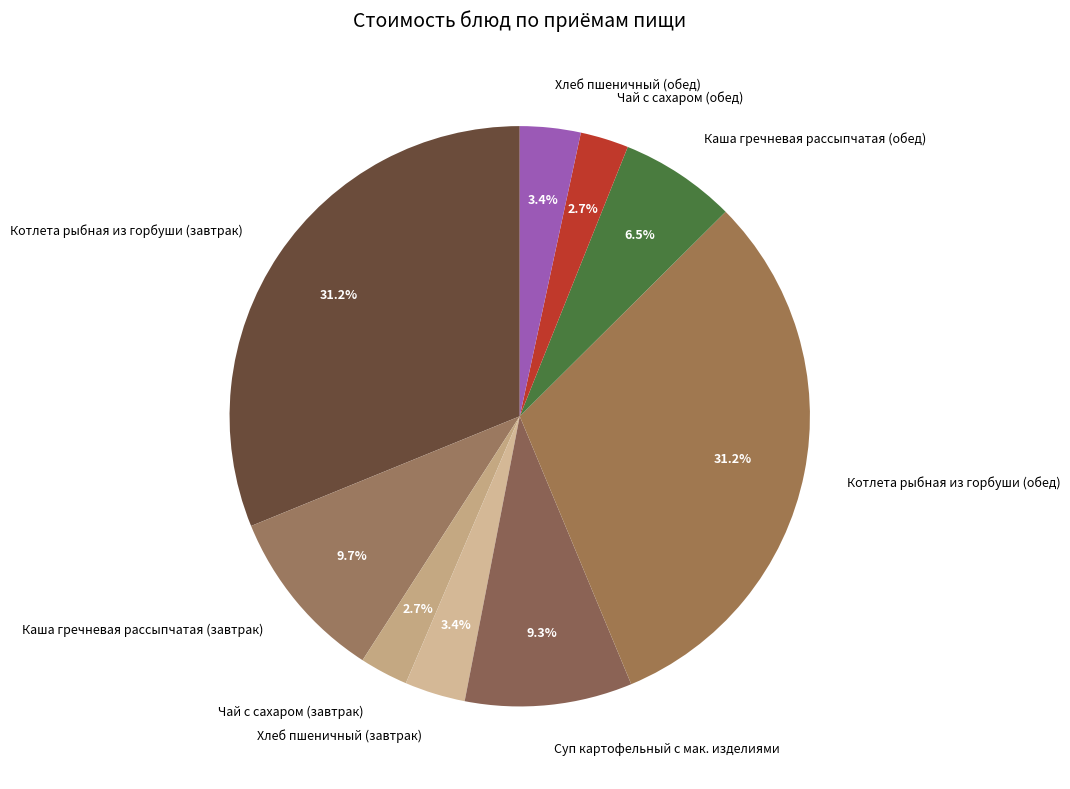

How many segments does this pie chart have?

9